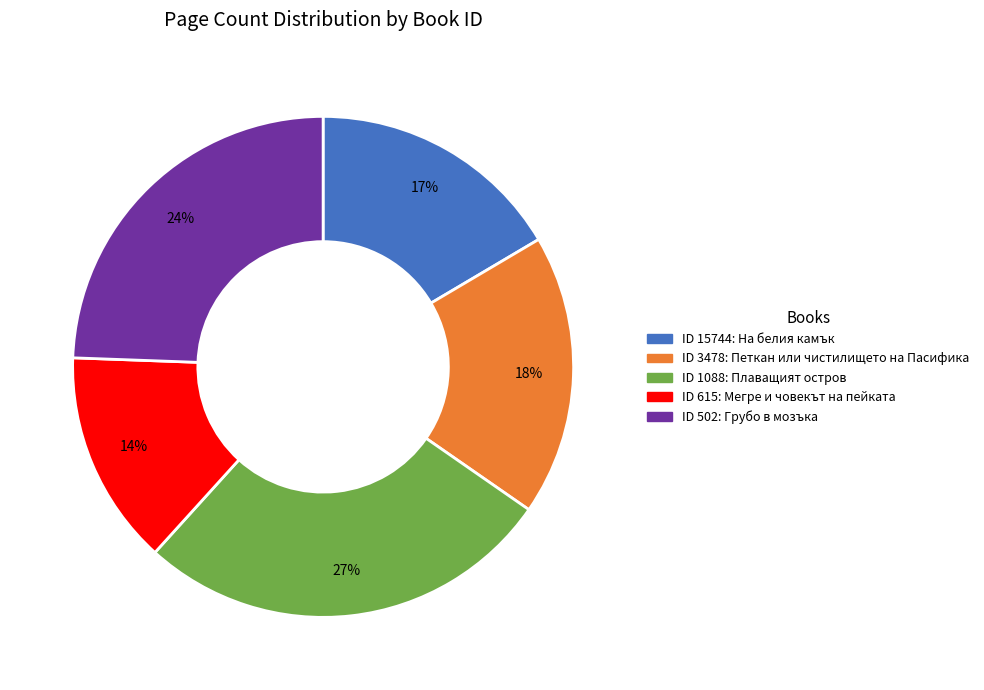

To the nearest percent, what is the difference between the largest and smallest slice percentages?

13%